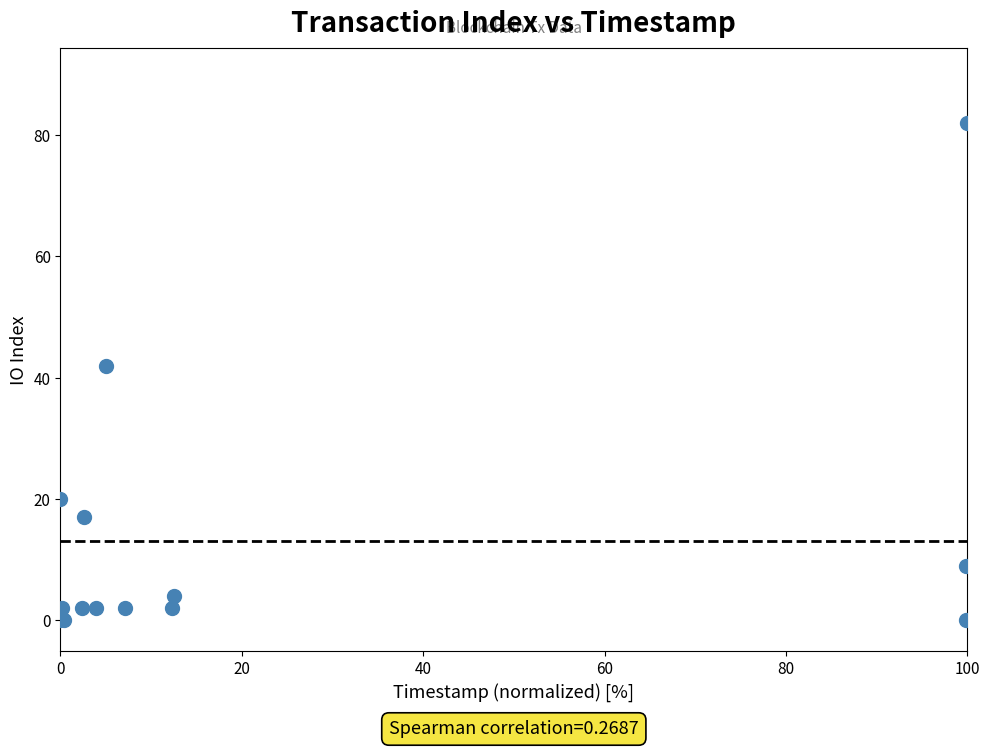

What Y value in the scatter plot is closest to 41?

42